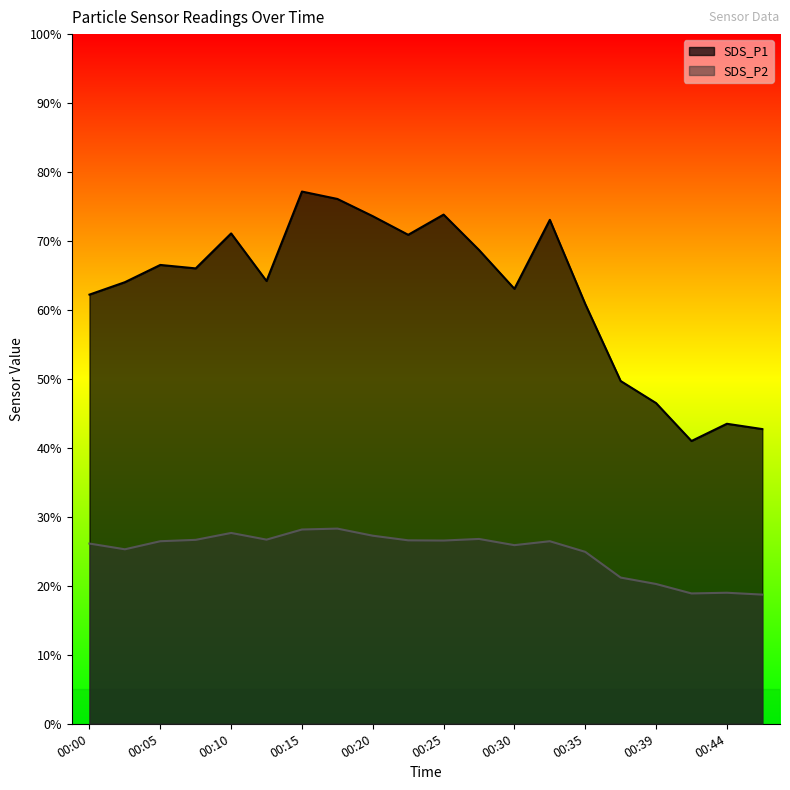

What is the sum of all SDS_P1 values?

1254.9